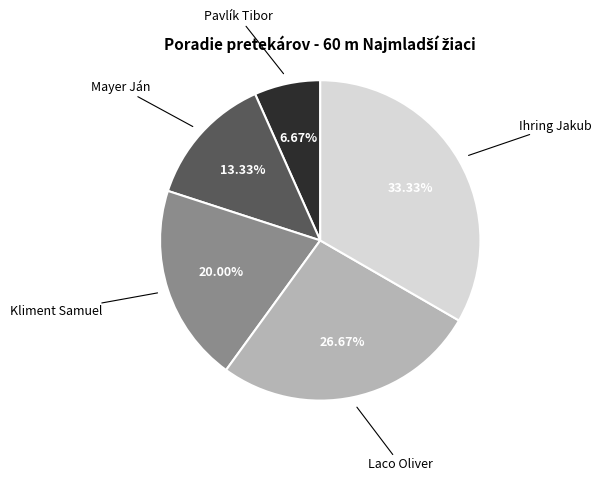

How many slices are in this pie chart?

5